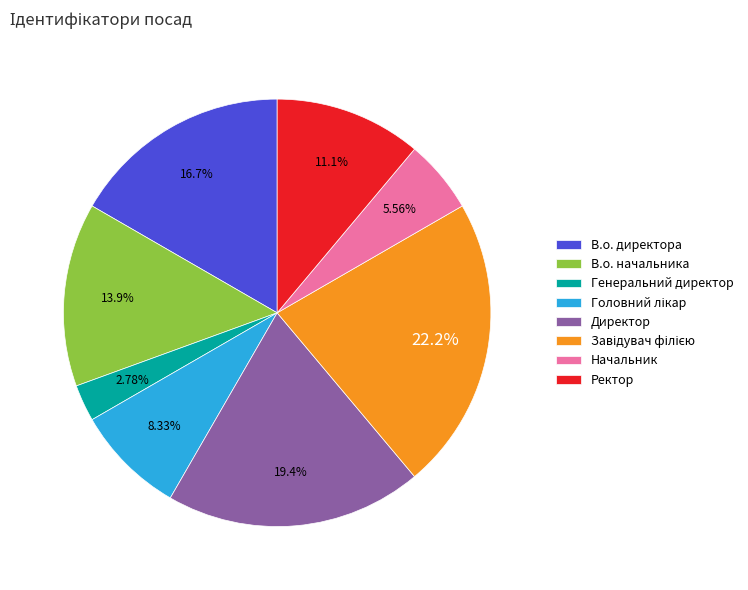

Does any single category account for the majority?

No